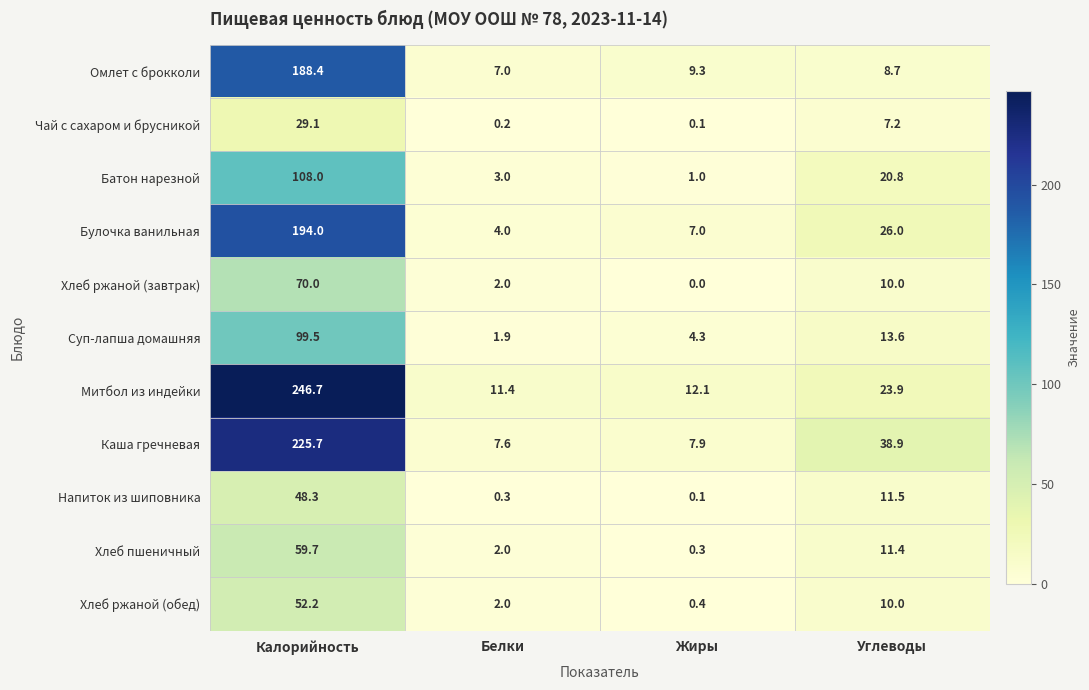

Rank the series at Калорийность from lowest to highest value.

Чай с сахаром и брусникой, Напиток из шиповника, Хлеб ржаной (обед), Хлеб пшеничный, Хлеб ржаной (завтрак), Суп-лапша домашняя, Батон нарезной, Омлет с брокколи, Булочка ванильная, Каша гречневая, Митбол из индейки